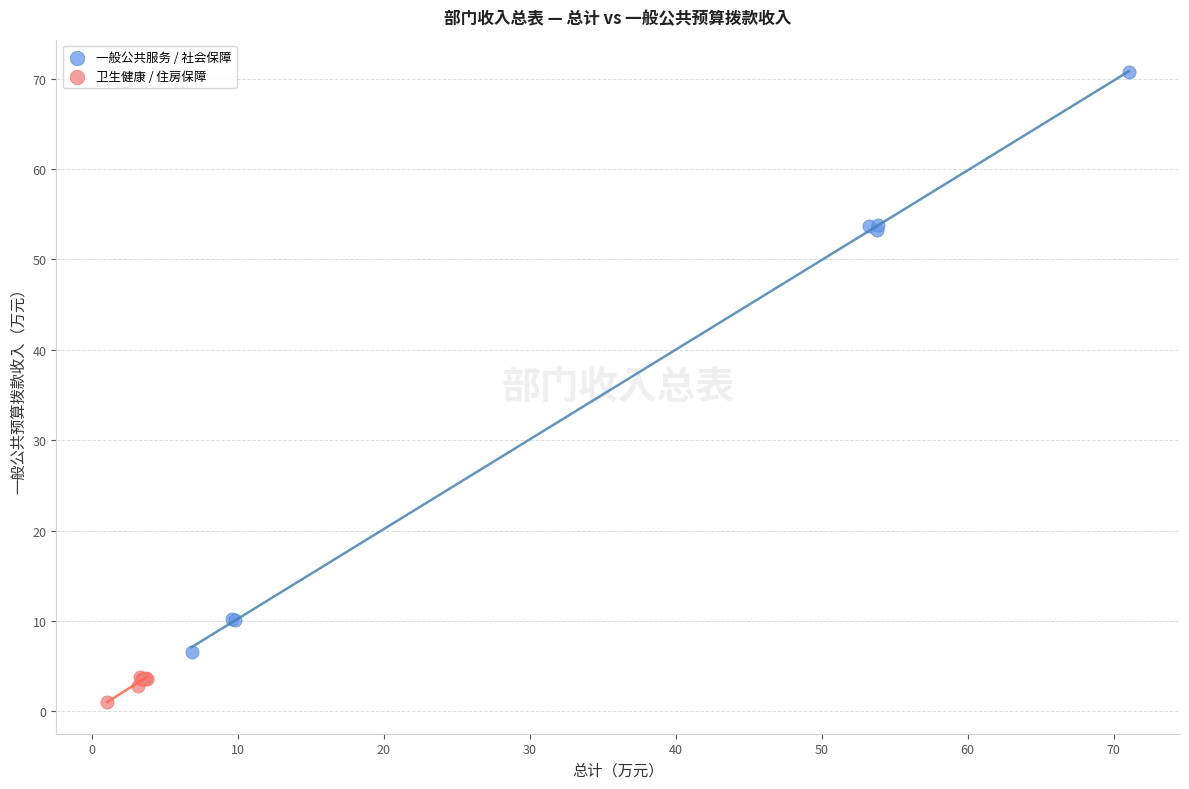

Which series contains the highest Y value?

一般公共服务 / 社会保障